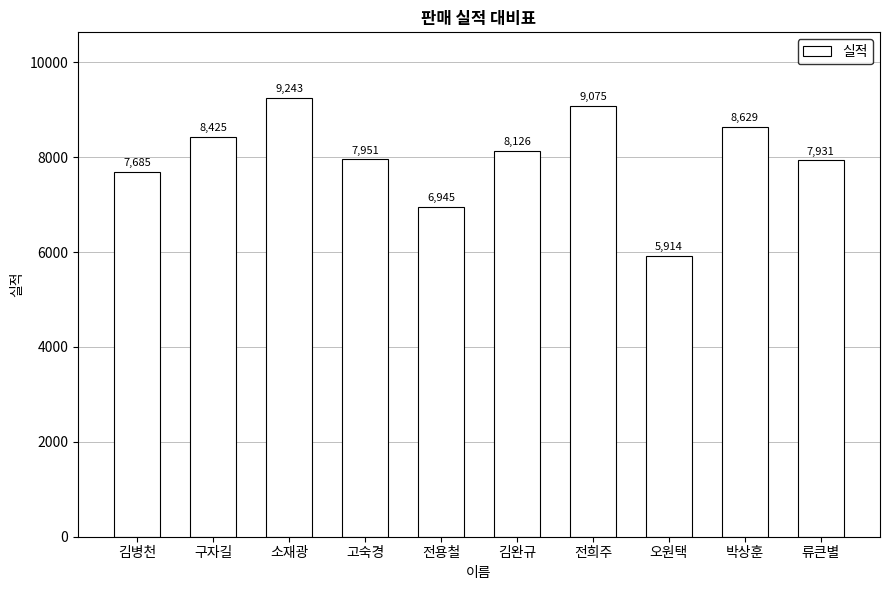

At which label is the value closest to 7578?

김병천